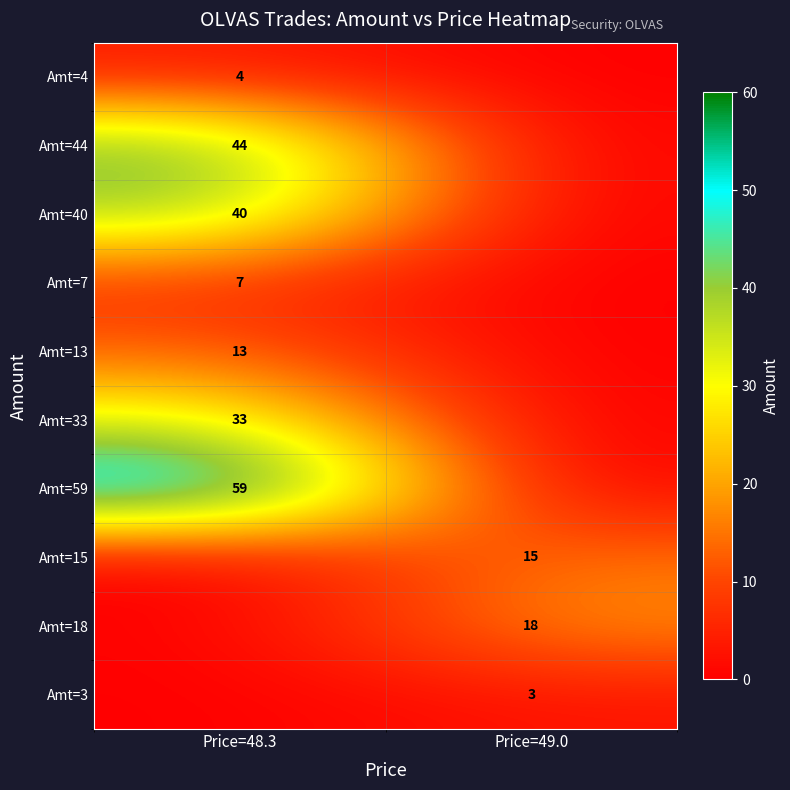

The Amt=33 series shows 33 at Price=48.3. True or false?

True